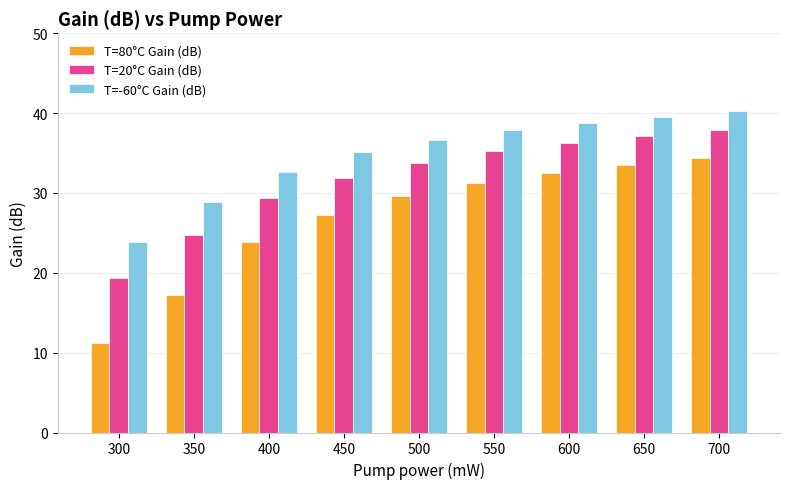

The value of T=80°C Gain (dB) at 700 is 34.4. True or false?

True